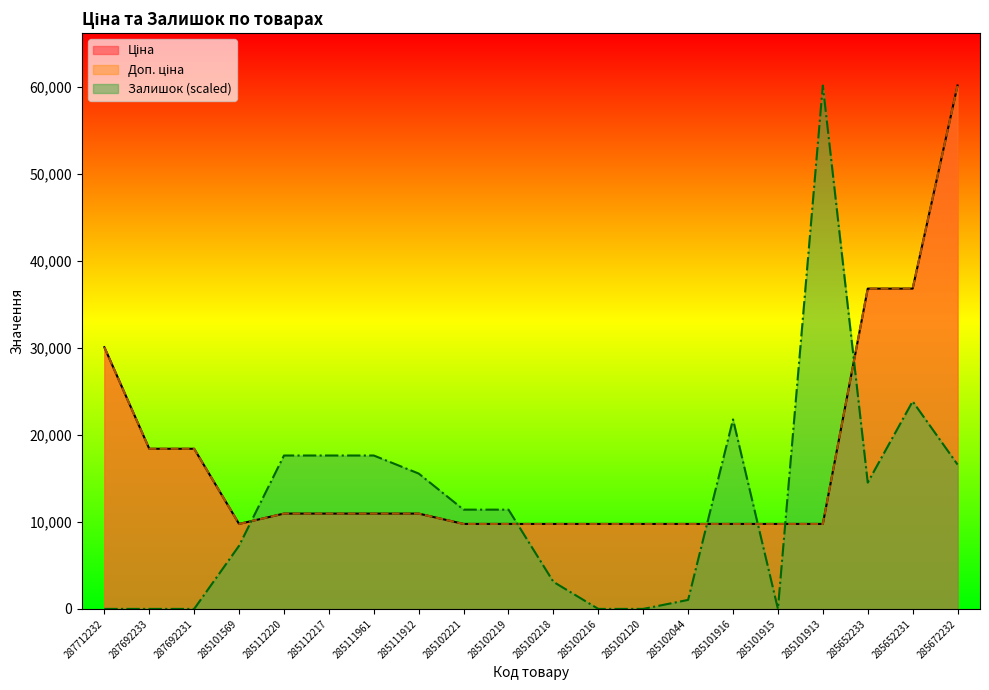

What is the average value of the Залишок series?

11989.2